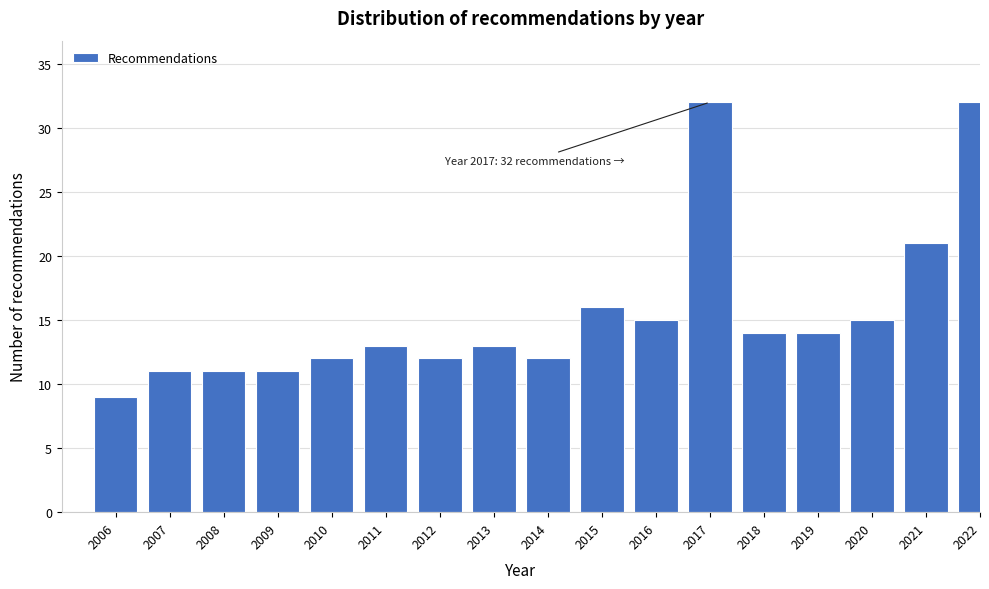

Reading left to right, list all the values displayed in this chart.

2006=9	2007=11	2008=11	2009=11	2010=12	2011=13	2012=12	2013=13	2014=12	2015=16	2016=15	2017=32	2018=14	2019=14	2020=15	2021=21	2022=32